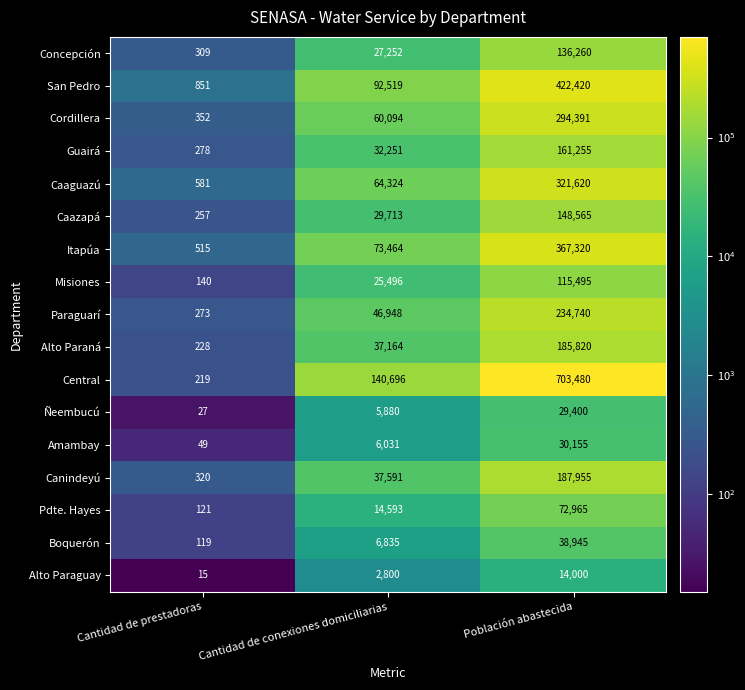

At which category is the sum across all series the highest?

Población abastecida